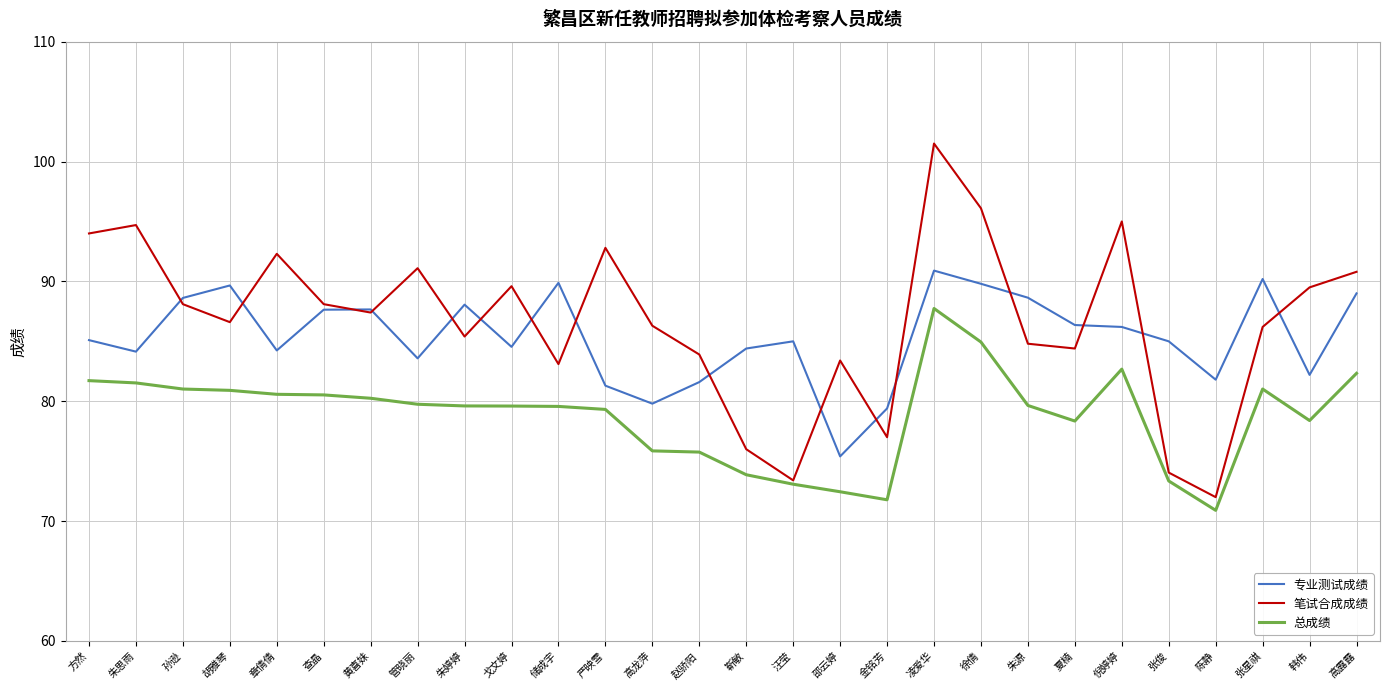

The 笔试合成成绩 series shows 87.4 at 黄喜妹. True or false?

True